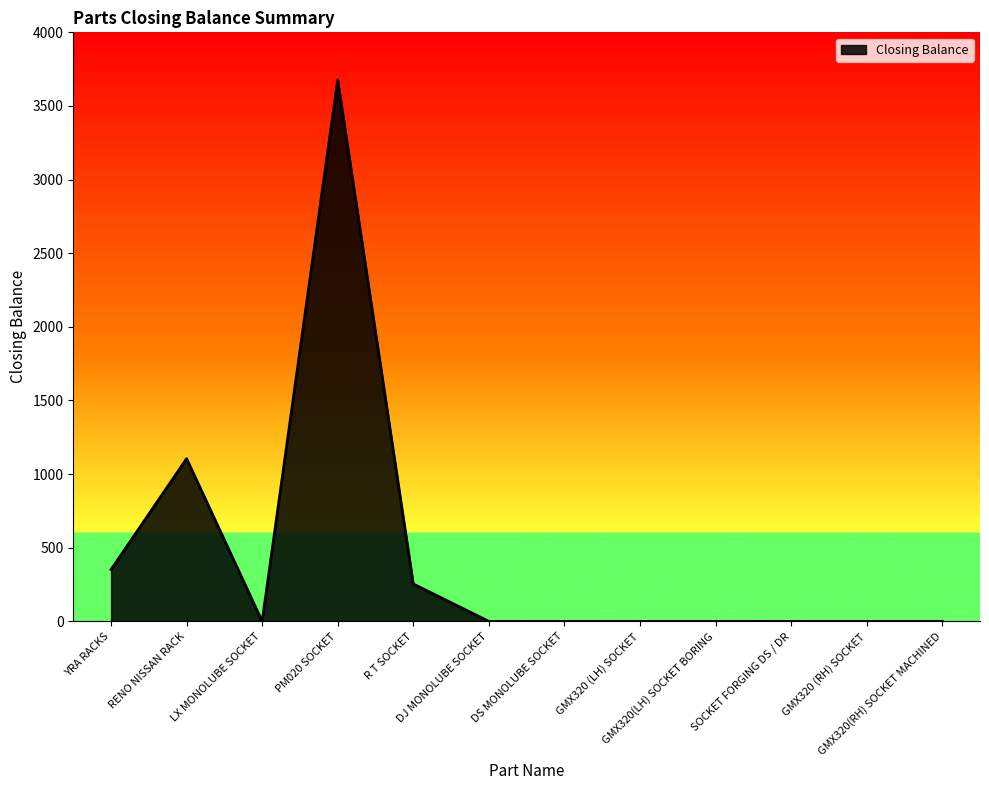

How many lines are shown in the chart?

1